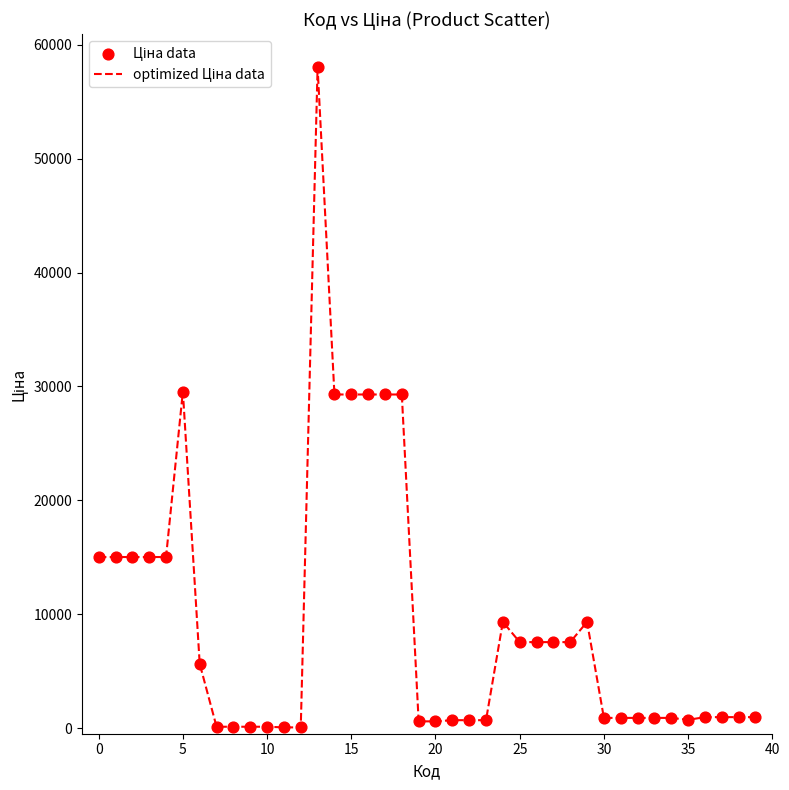

What is the difference between the maximum and minimum values?

57980.4